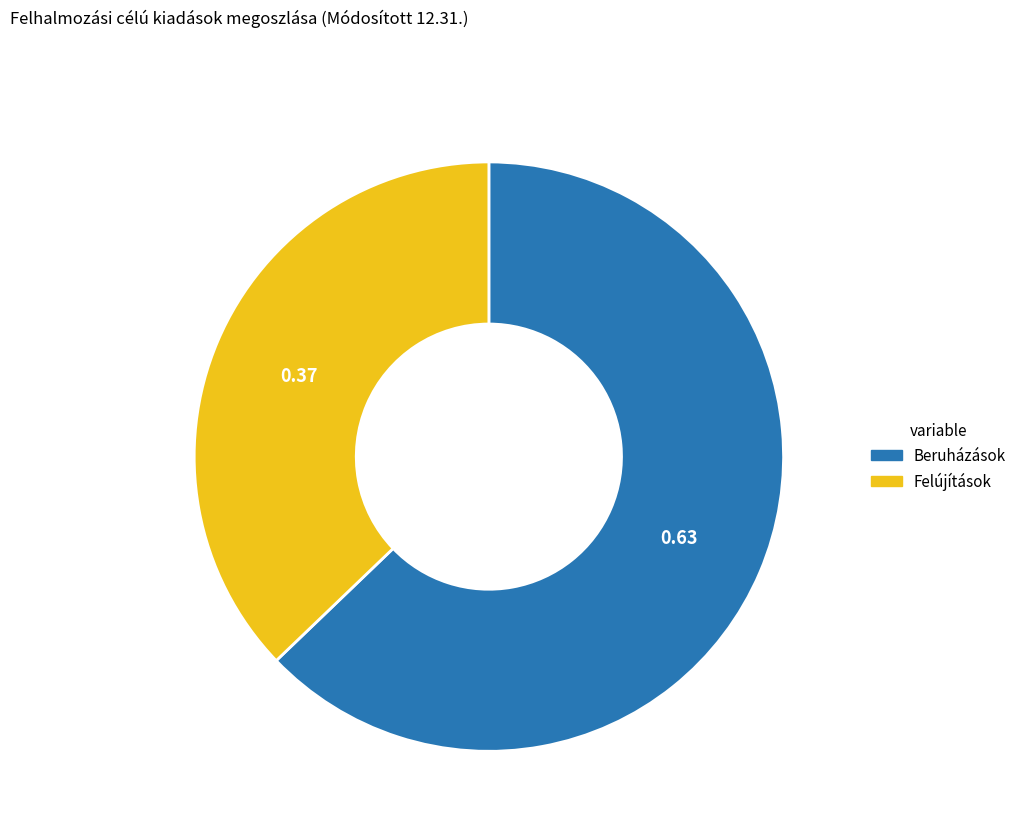

Is there a majority slice in this chart?

Yes